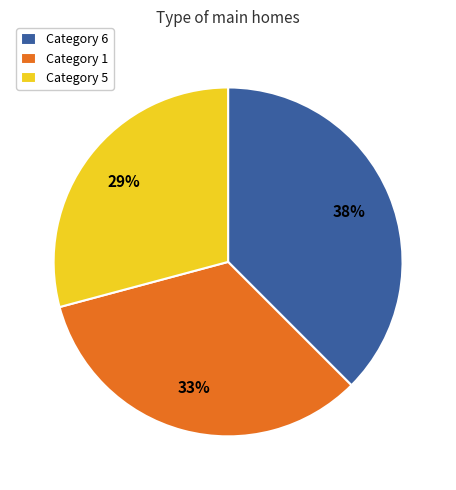

Do Category 1 and Category 5 together represent more than half of the pie?

Yes